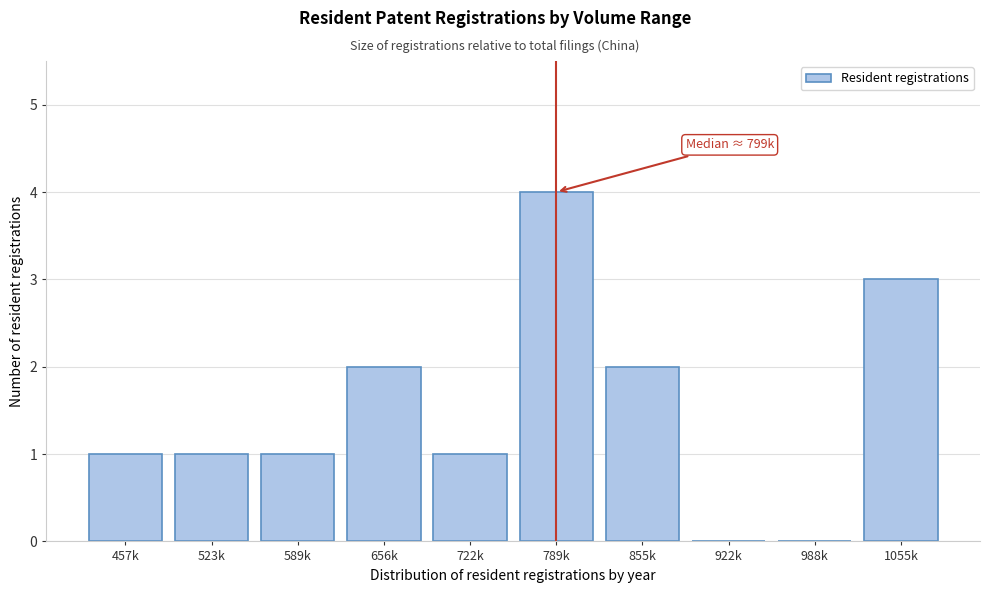

Reading right to left, transcribe all the data shown in this chart.

1055k=3	988k=0	922k=0	855k=2	789k=4	722k=1	656k=2	589k=1	523k=1	457k=1